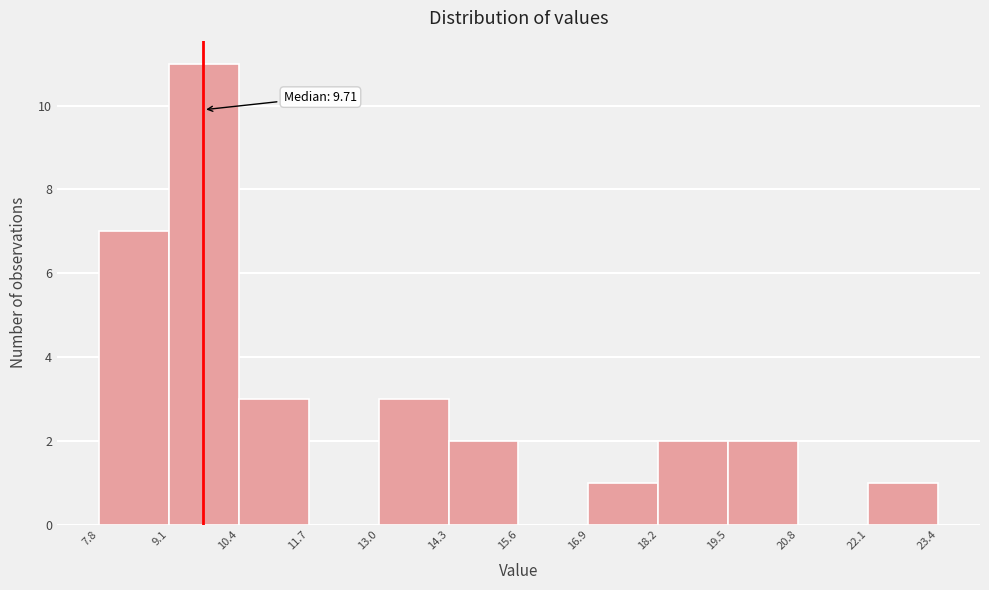

Which range on the x-axis has the tallest bar?

9.1 to 10.4